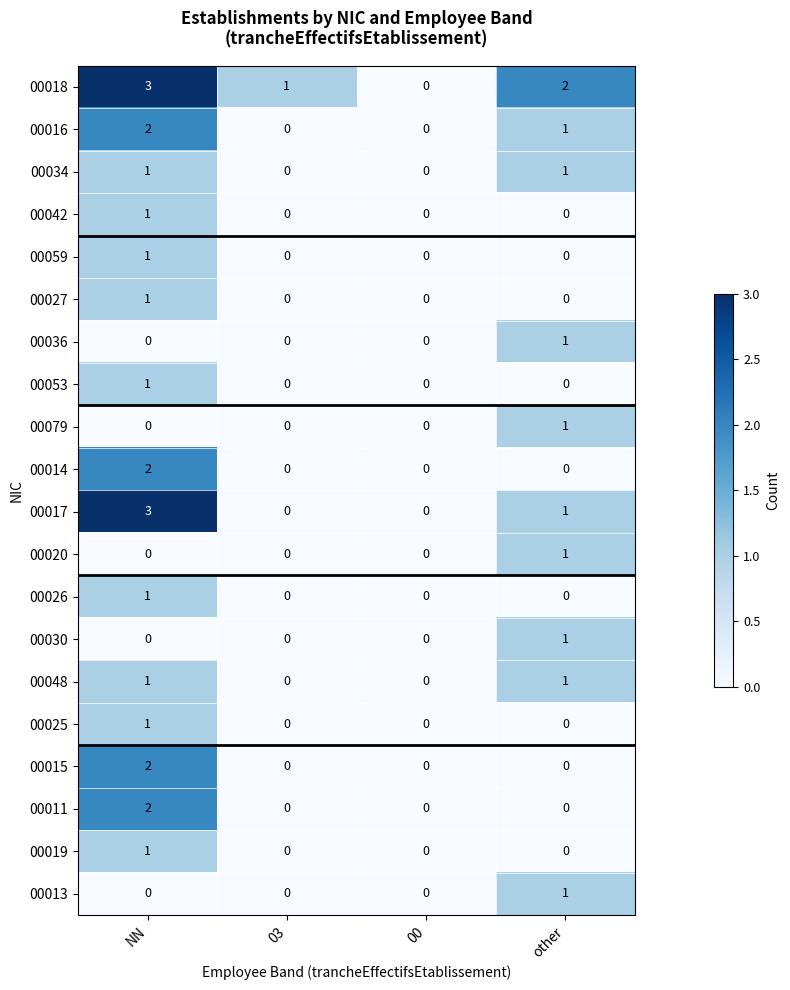

At which category is the sum across all series the highest?

NN